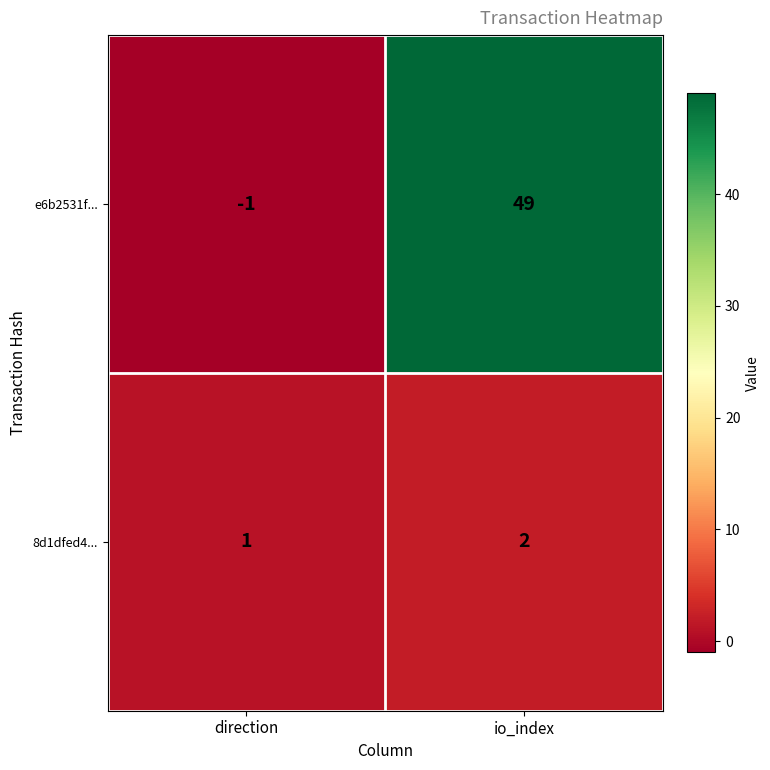

What is the greatest value displayed?

49